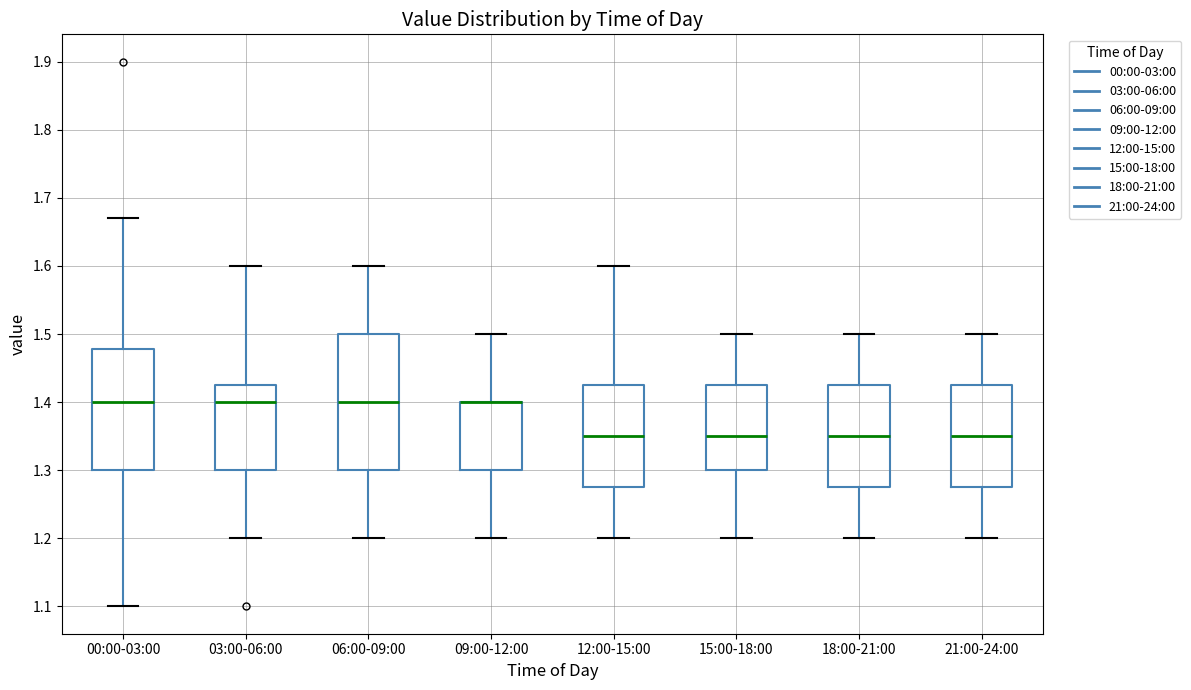

Reading left to right, read every box against the y-axis: the position of its median line, the range the box covers, and the ends of its whiskers. The values are not printed on the chart, so give them approximately, as read against the axis.

00:00-03:00: median 1.40, box 1.30 to 1.48, whiskers 1.10 to 1.67
03:00-06:00: median 1.40, box 1.30 to 1.43, whiskers 1.20 to 1.60
06:00-09:00: median 1.40, box 1.30 to 1.50, whiskers 1.20 to 1.60
09:00-12:00: median 1.40 (drawn on the box's upper edge), box 1.30 to 1.40, whiskers 1.20 to 1.50
12:00-15:00: median 1.35, box 1.28 to 1.43, whiskers 1.20 to 1.60
15:00-18:00: median 1.35, box 1.30 to 1.43, whiskers 1.20 to 1.50
18:00-21:00: median 1.35, box 1.28 to 1.43, whiskers 1.20 to 1.50
21:00-24:00: median 1.35, box 1.28 to 1.43, whiskers 1.20 to 1.50